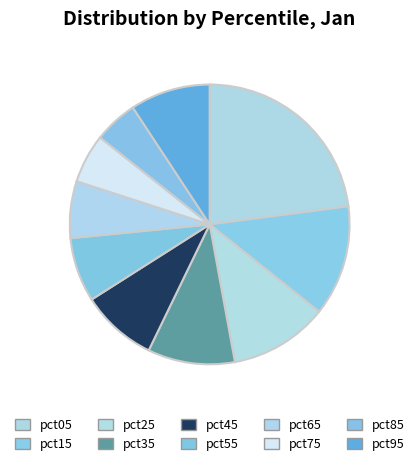

To the nearest percent, what portion does pct15 represent?

13%